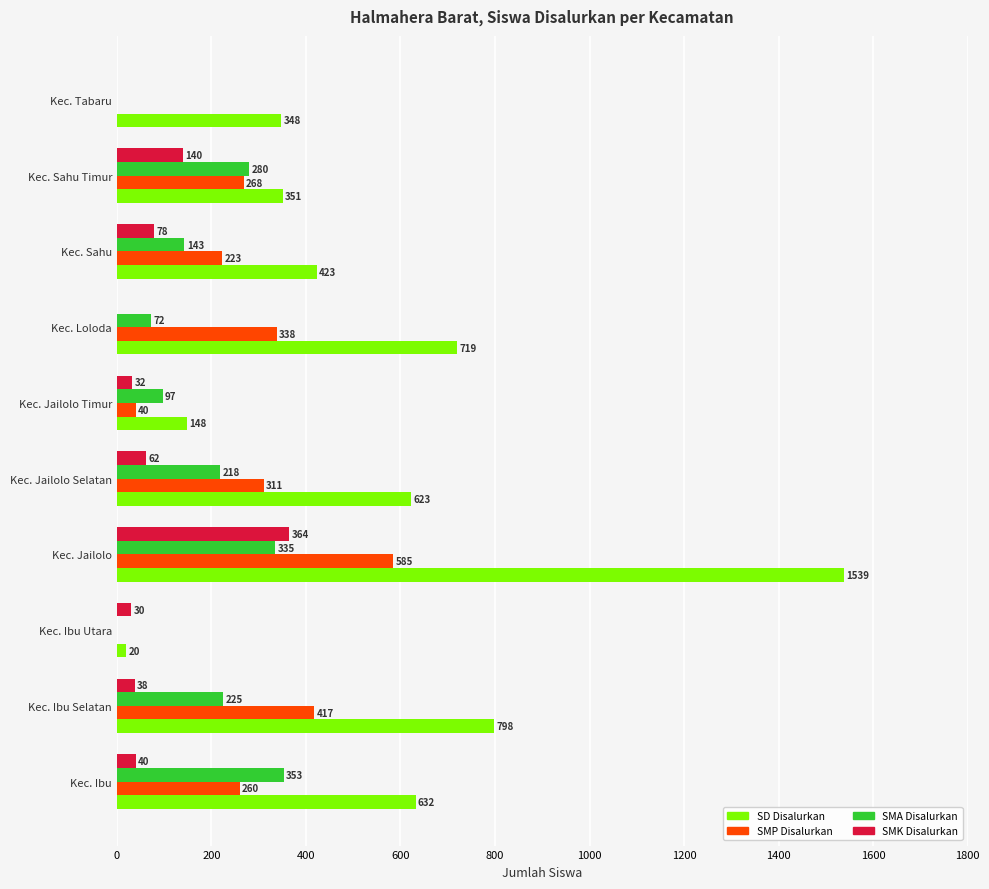

At which label does SMK Disalurkan reach its peak?

Kec. Jailolo